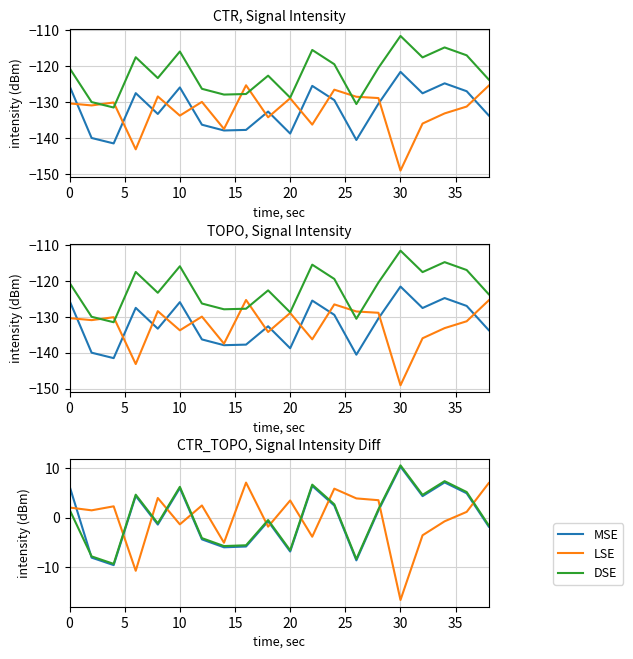

At which category does the chart reach its peak across all series?

15